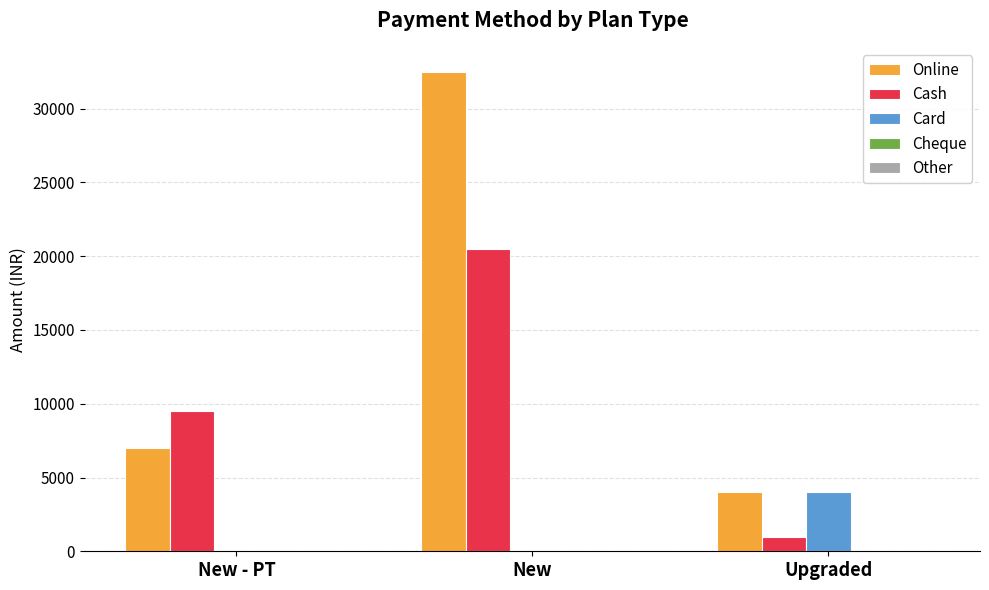

What is the sum of the Online values at New - PT and New?

39500